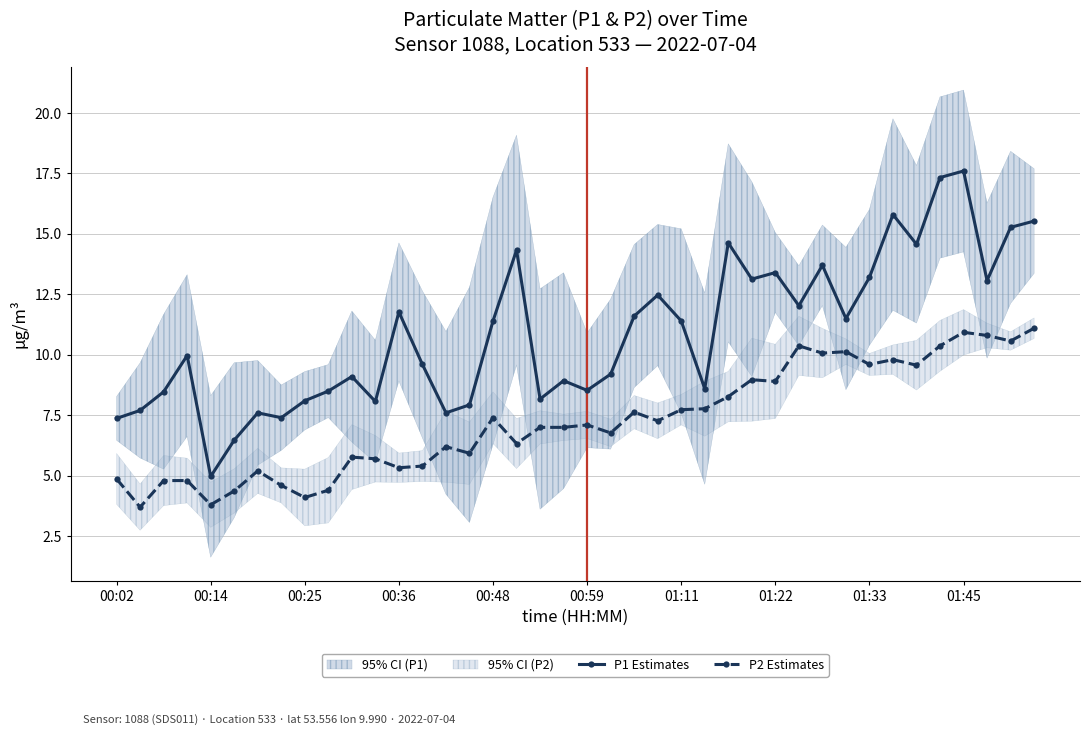

Which series has the largest total across all categories?

P1 Estimates